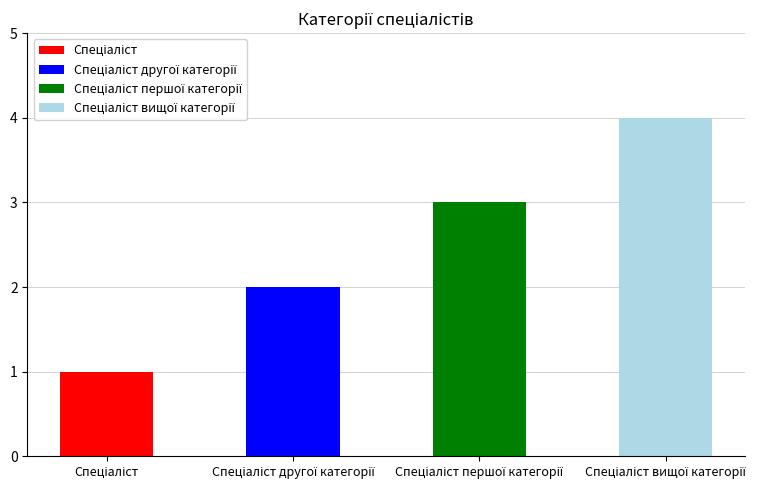

What position from the left is Спеціаліст?

1